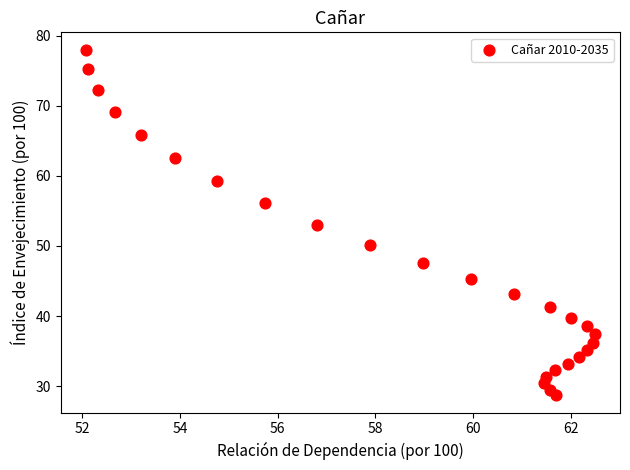

What is the range of Y values (max minus min)?

49.3